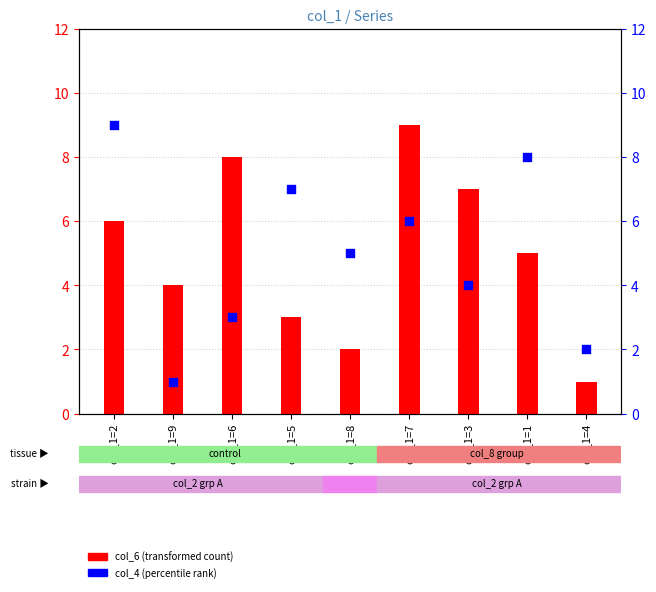

Which series reaches the maximum Y coordinate?

col_6 (transformed count)